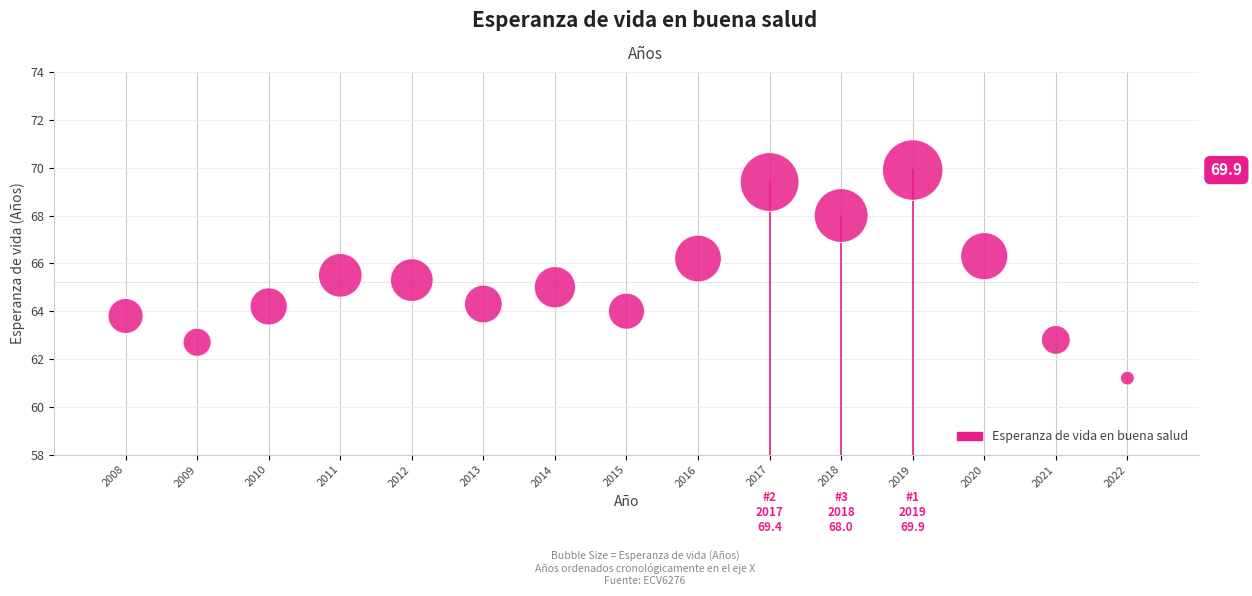

How many data points are displayed?

15